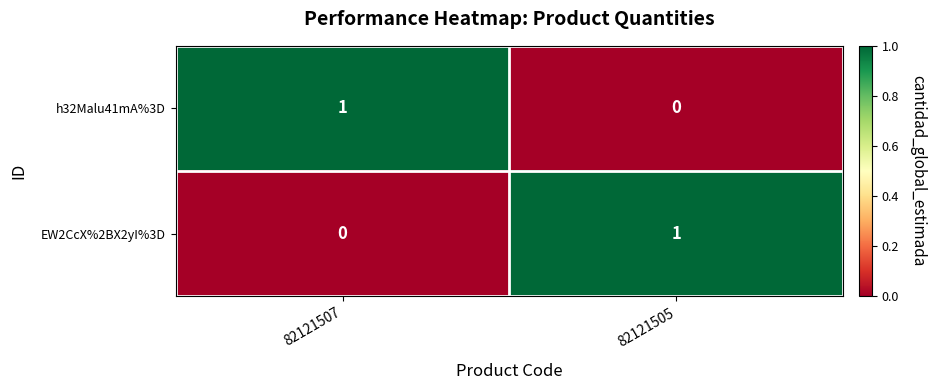

How many series are shown in this chart?

2